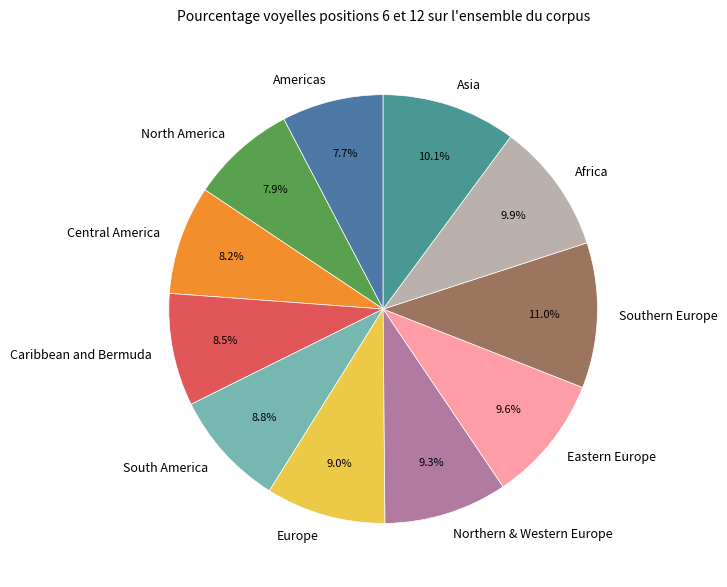

The North America slice represents 18% of the pie. True or false?

False